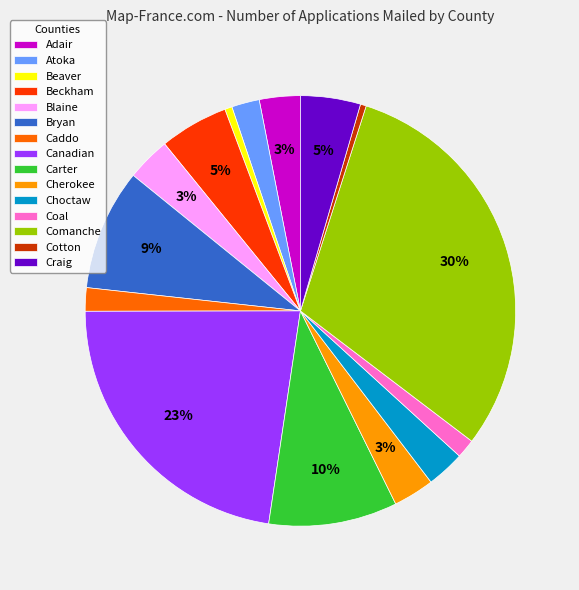

How many slices are in this pie chart?

15